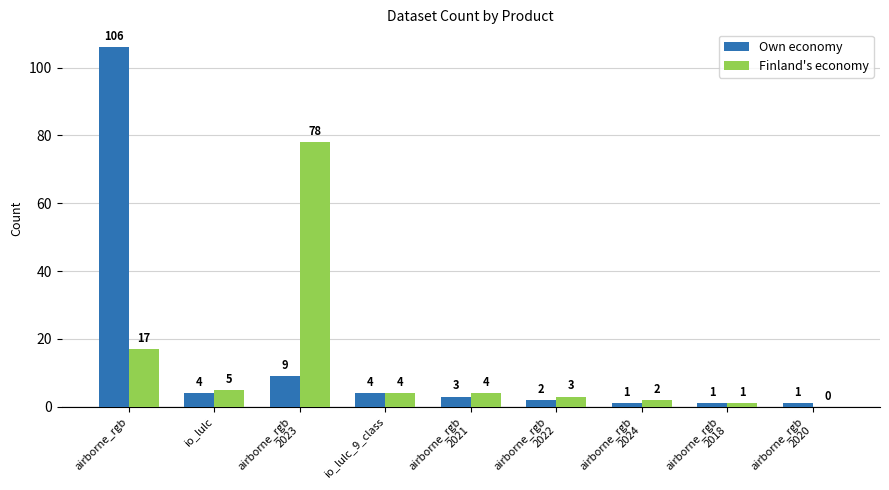

Reading left to right, extract all data points from this chart.

Own economy: airborne_rgb=106	io_lulc=4	airborne_rgb
2023=9	io_lulc_9_class=4	airborne_rgb
2021=3	airborne_rgb
2022=2	airborne_rgb
2024=1	airborne_rgb
2018=1	airborne_rgb
2020=1
Finland's economy: airborne_rgb=17	io_lulc=5	airborne_rgb
2023=78	io_lulc_9_class=4	airborne_rgb
2021=4	airborne_rgb
2022=3	airborne_rgb
2024=2	airborne_rgb
2018=1	airborne_rgb
2020=0